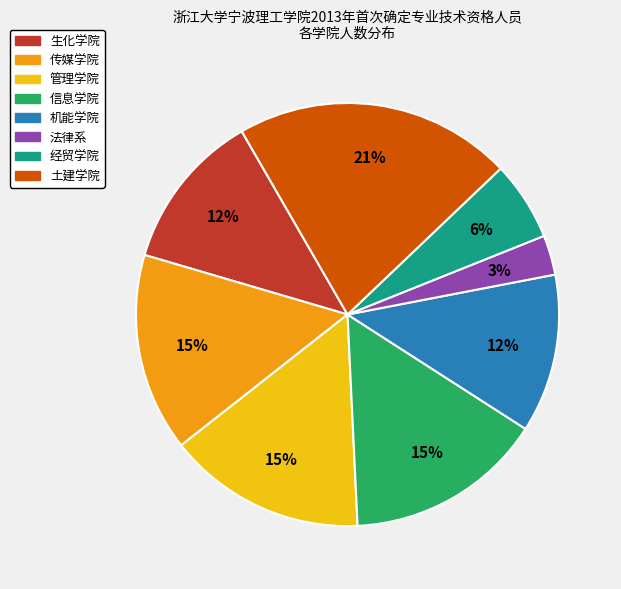

The 土建学院 slice represents 1% of the pie. True or false?

False